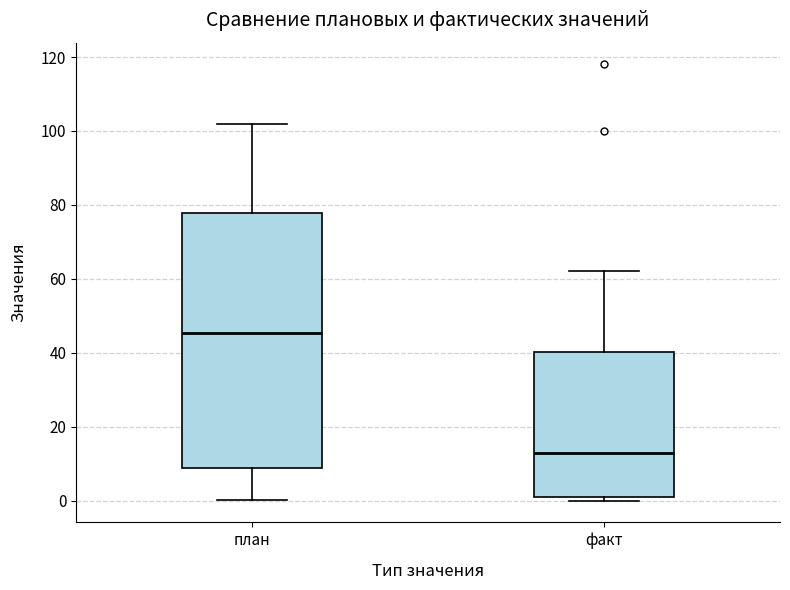

Where does the lower whisker of the box for план end on the y-axis? The values are not printed on the chart, so give them approximately, as read against the axis.

0